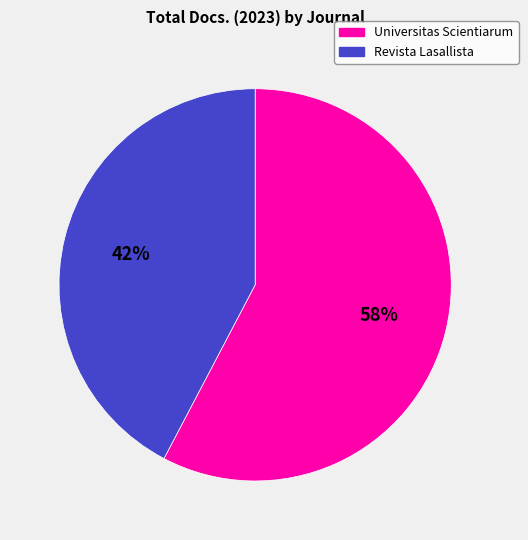

What is the smallest slice in the pie chart?

Revista Lasallista